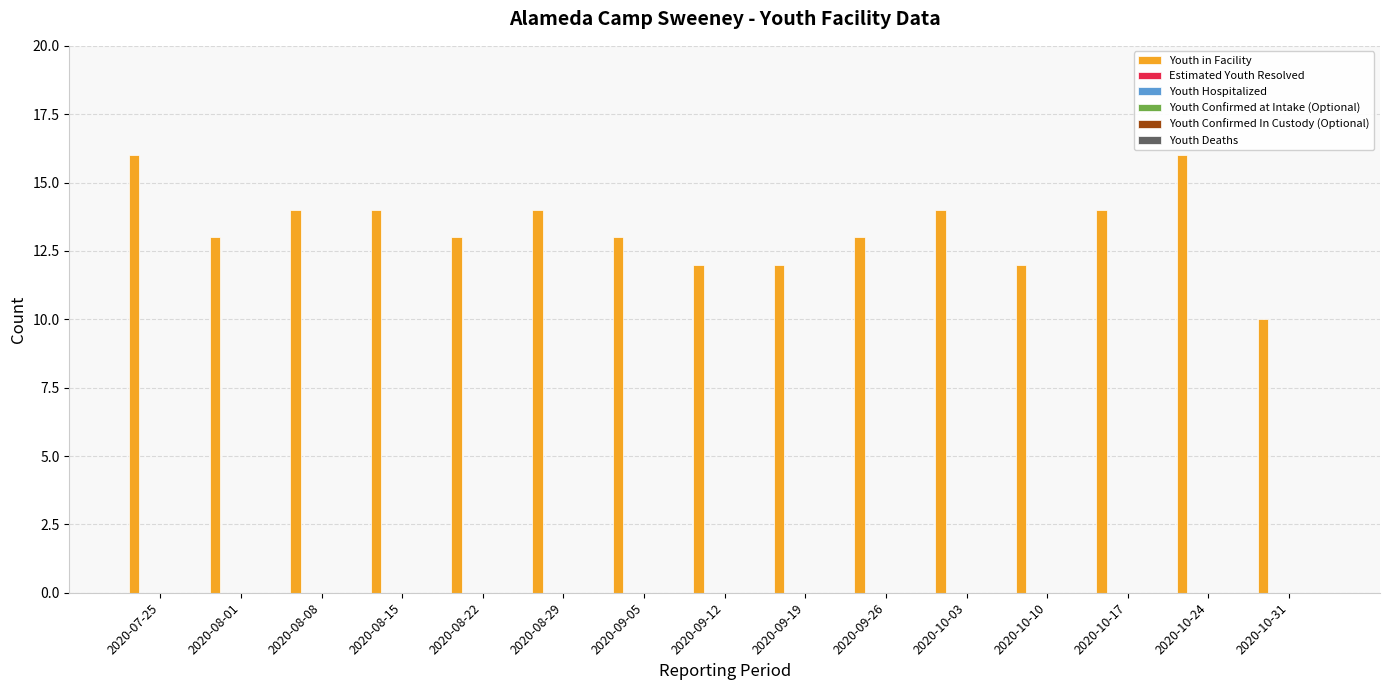

What is the greatest value displayed?

16